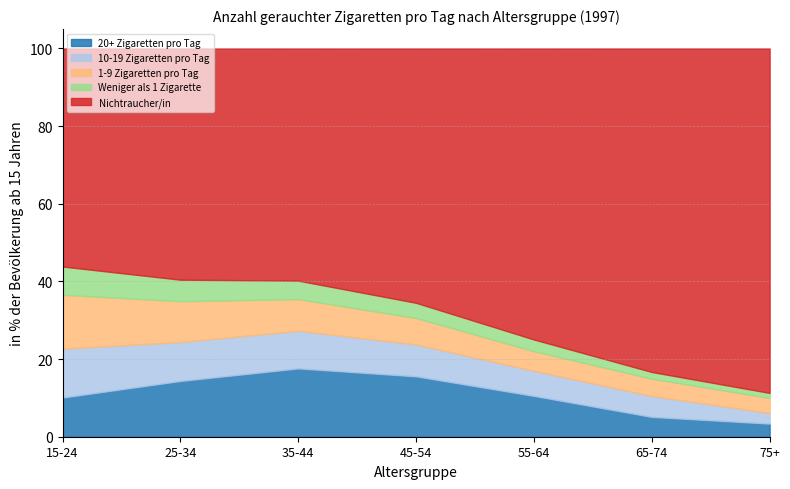

What is the label of the 6th point from the left?

65-74